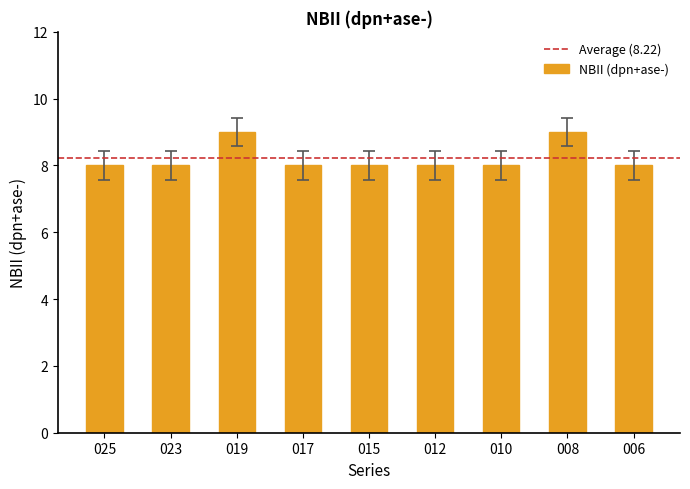

Are the bars grouped side by side (vs. stacked)?

No